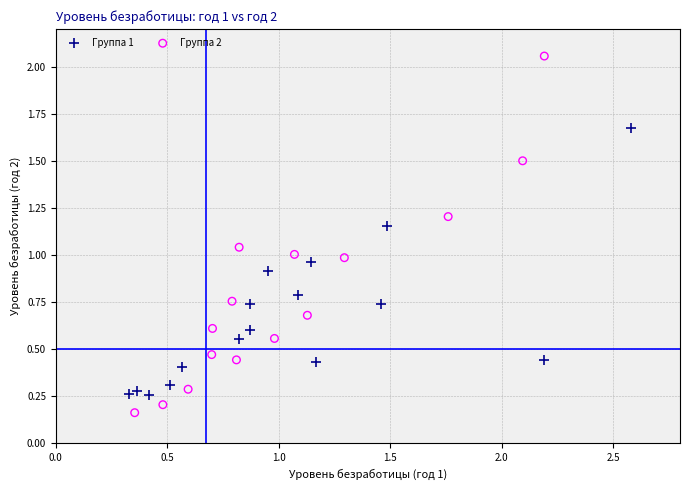

Which series has the widest spread of Y values?

Группа 2